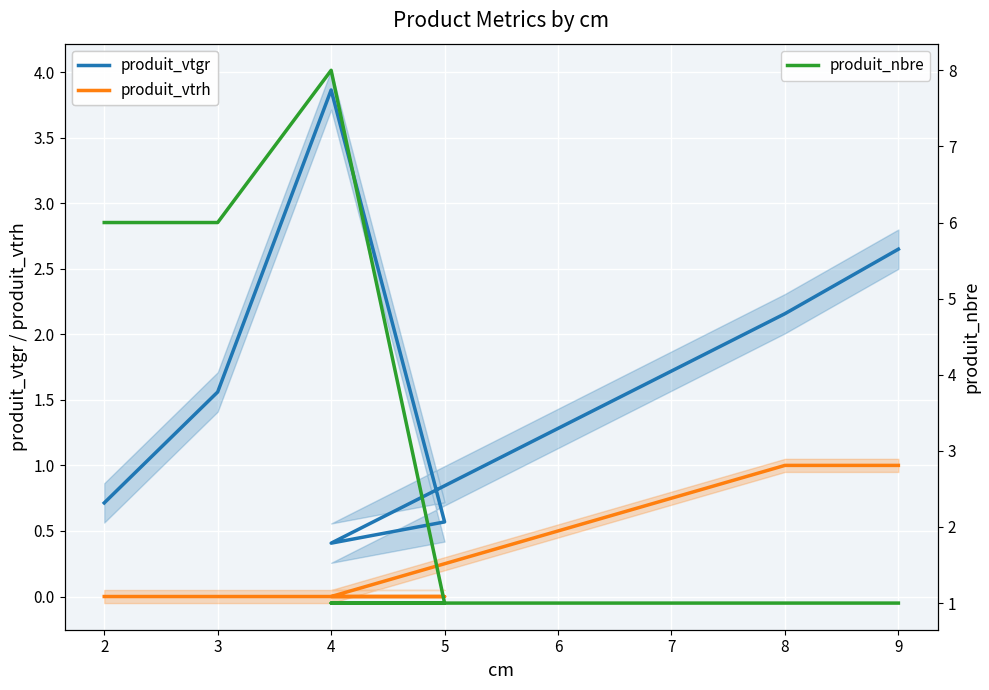

What is the difference between the second highest and second lowest values in the produit_vtrh series?

1.0